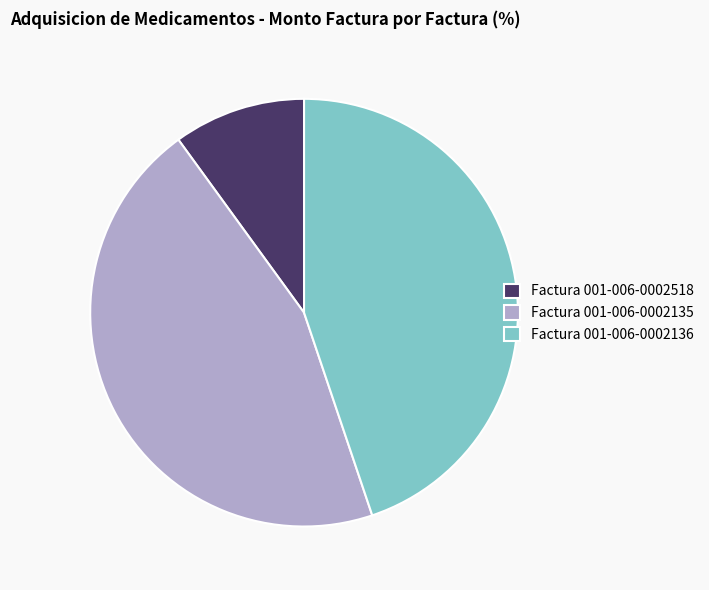

Which has a higher value, Factura 001-006-0002518 or Factura 001-006-0002135?

Factura 001-006-0002135